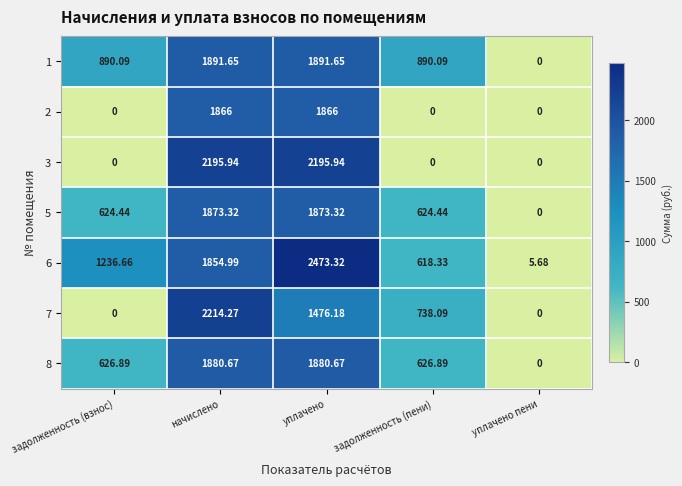

How many data points does each series have?

5